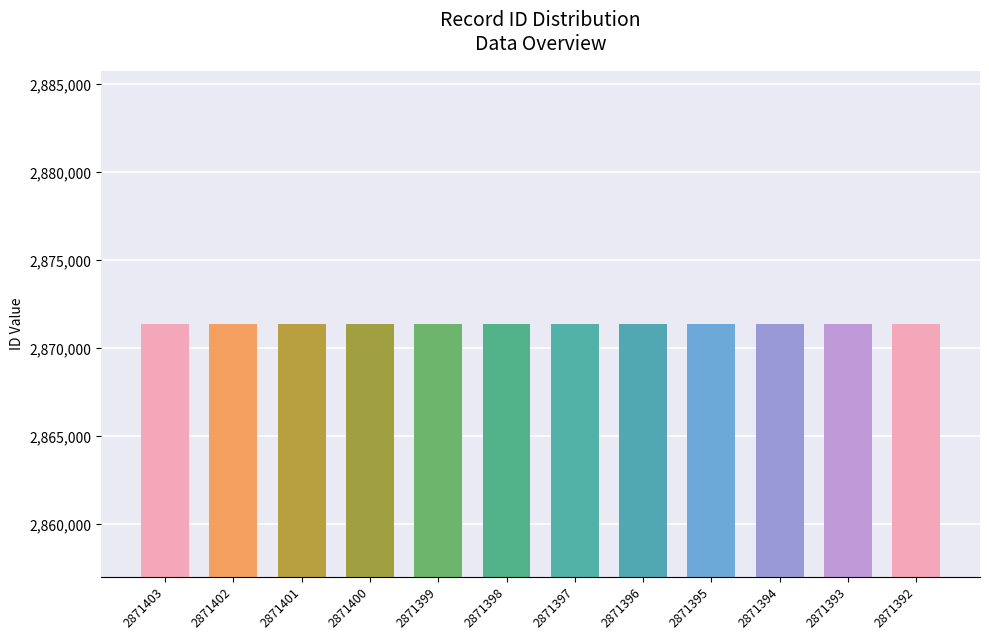

What is the difference between the second highest and minimum values?

10